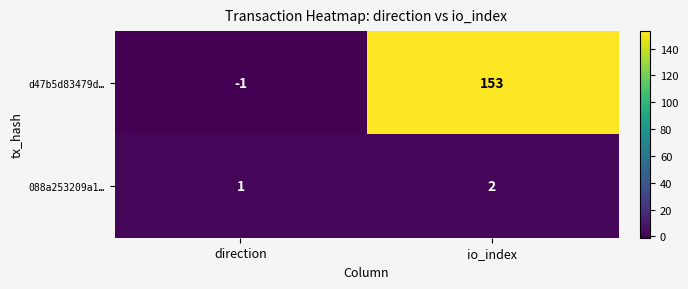

Which series has the largest range (max minus min)?

d47b5d83479d…